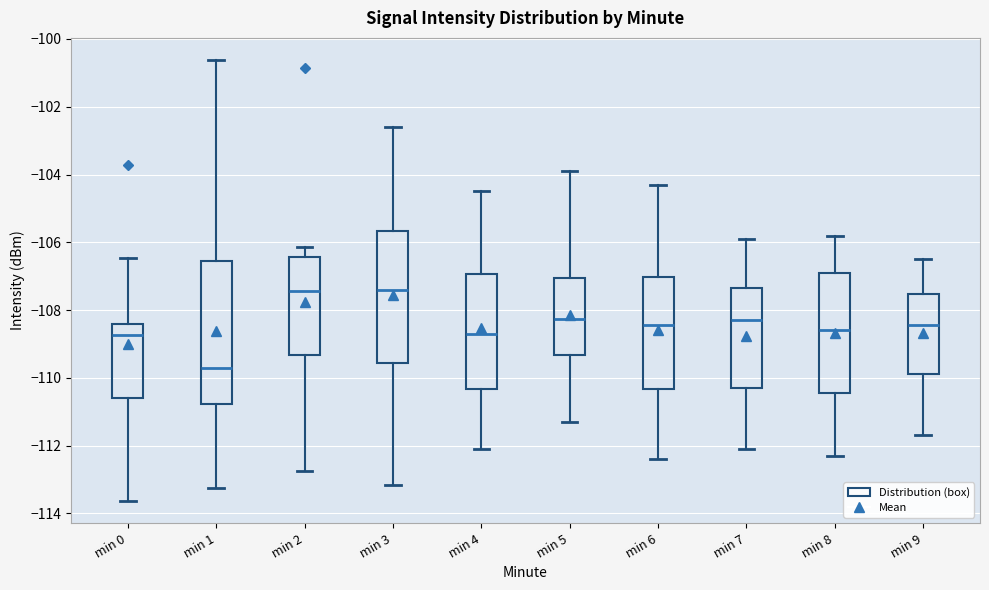

Reading left to right, transcribe this box plot: for each box, give where its median line is, the range the box spans, and where its two whiskers end, as read against the y-axis. The values are not printed on the chart, so give them approximately, as read against the axis.

min 0: median -108.8, box -110.6 to -108.4, whiskers -113.6 to -106.4
min 1: median -109.8, box -110.8 to -106.6, whiskers -113.2 to -100.6
min 2: median -107.4, box -109.4 to -106.4, whiskers -112.8 to -106.2
min 3: median -107.4, box -109.6 to -105.6, whiskers -113.2 to -102.6
min 4: median -108.6, box -110.4 to -107.0, whiskers -112.0 to -104.4
min 5: median -108.2, box -109.4 to -107.0, whiskers -111.2 to -103.8
min 6: median -108.4, box -110.4 to -107.0, whiskers -112.4 to -104.2
min 7: median -108.2, box -110.2 to -107.4, whiskers -112.0 to -105.8
min 8: median -108.6, box -110.4 to -106.8, whiskers -112.2 to -105.8
min 9: median -108.4, box -109.8 to -107.6, whiskers -111.6 to -106.4